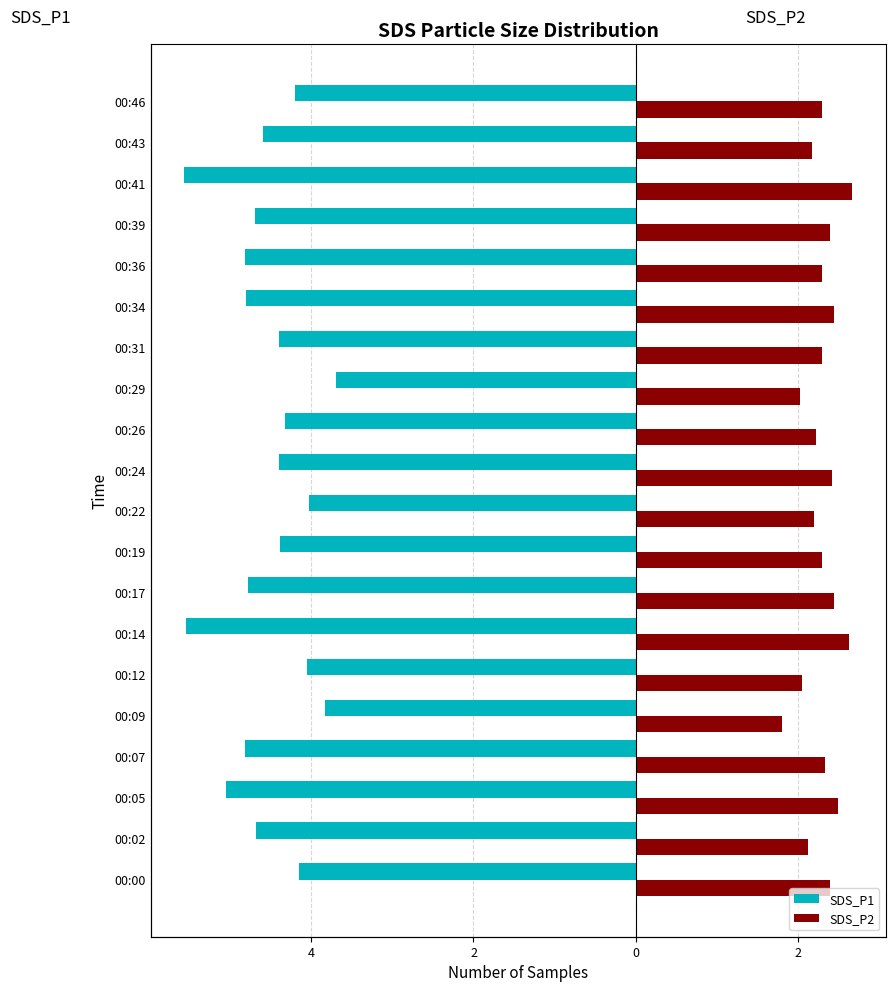

How many groups of bars are there?

20